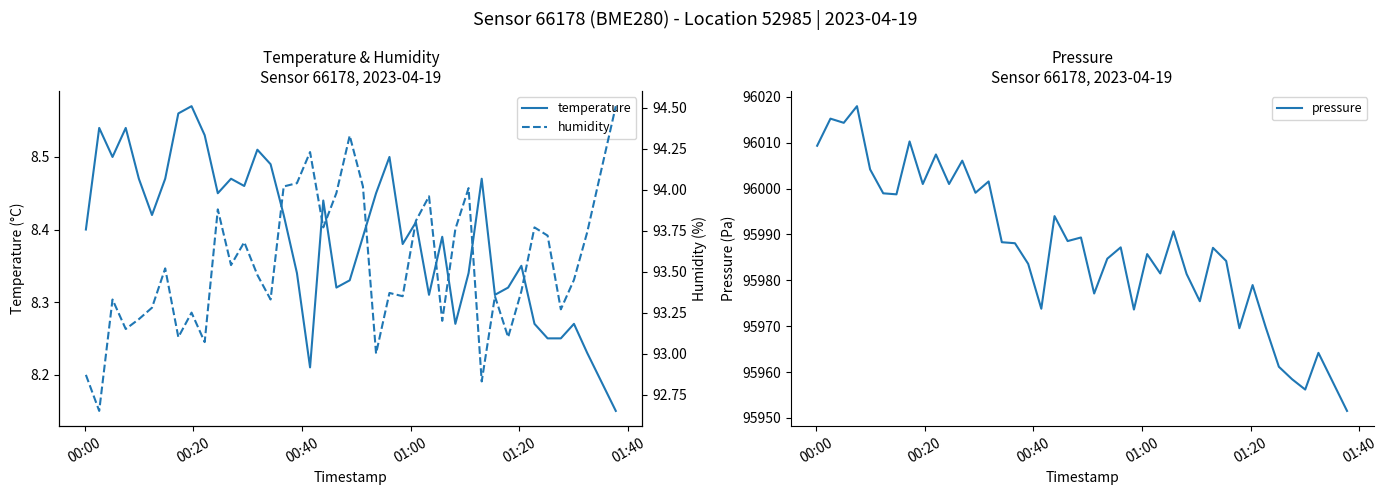

What is the lowest value of the pressure series?

95951.5